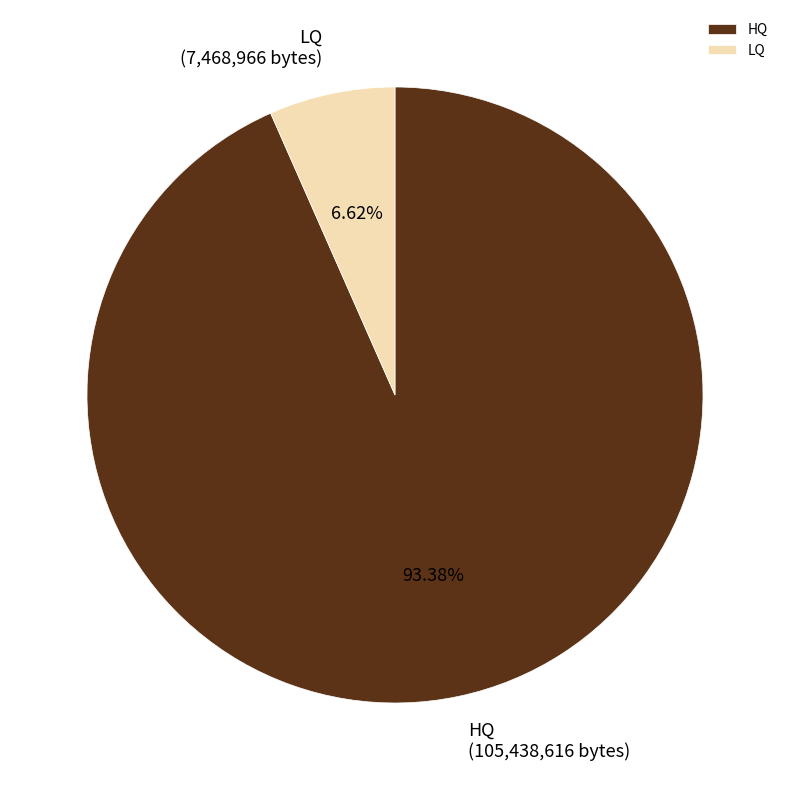

Is it true that HQ is 93% of the pie?

True